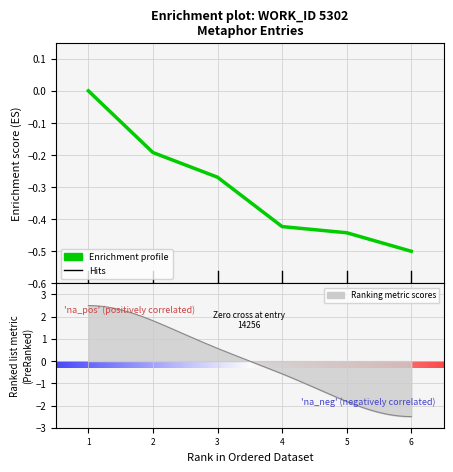

Reading left to right, what are all the values shown in this chart?

-0.0	-0.2	-0.3	-0.4	-0.4	-0.5